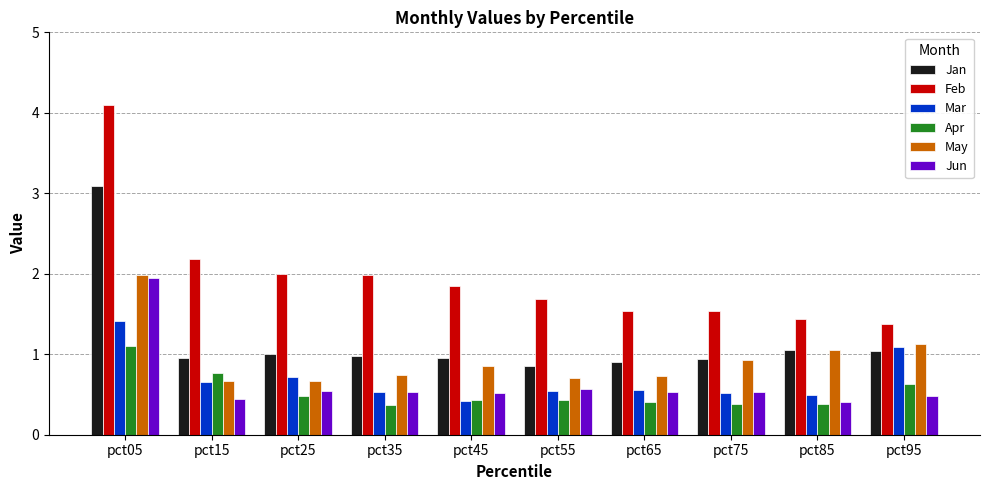

Is the value of May at pct15 greater than the value of Feb at pct85?

No